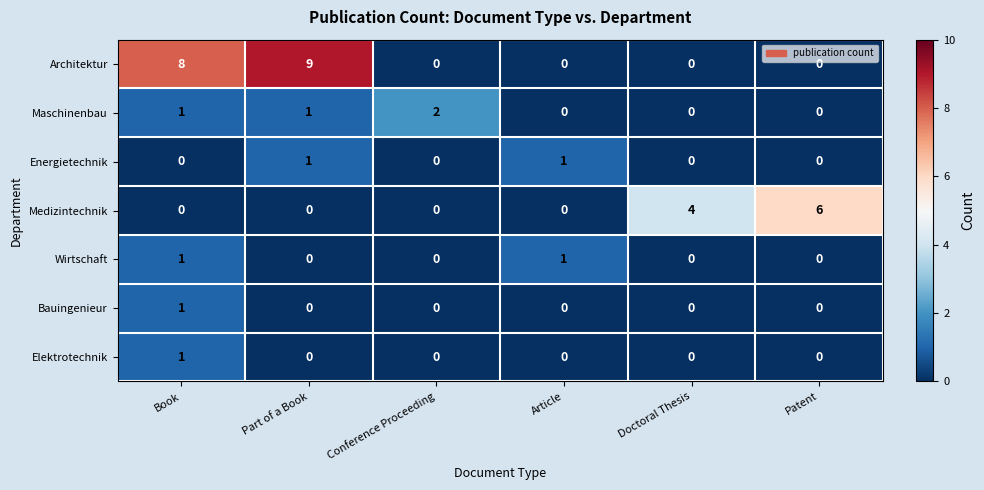

Which series has the largest total across all categories?

Architektur